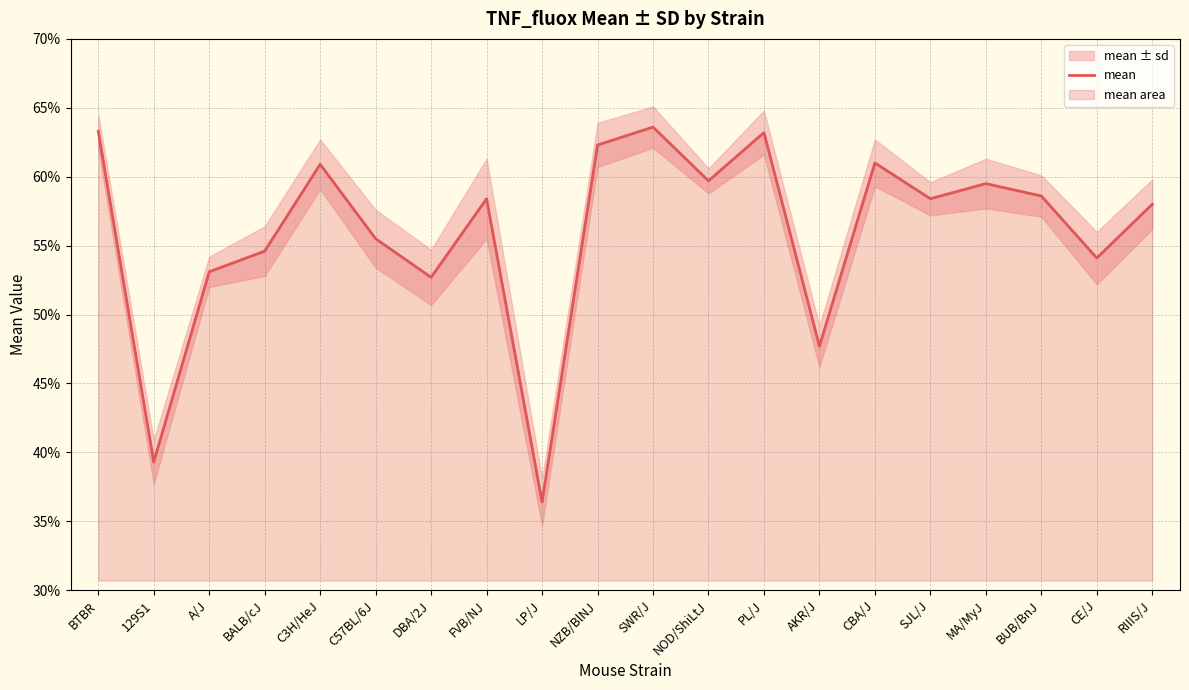

At which category does the chart reach its peak across all series?

SWR/J